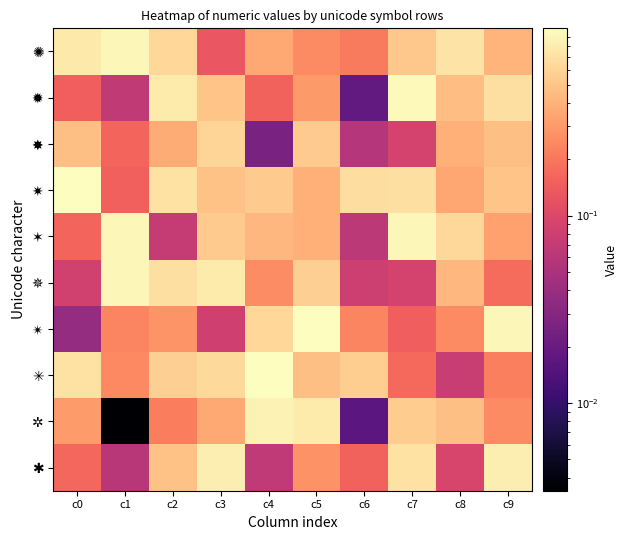

At how many categories does at least one series exceed 0?

10